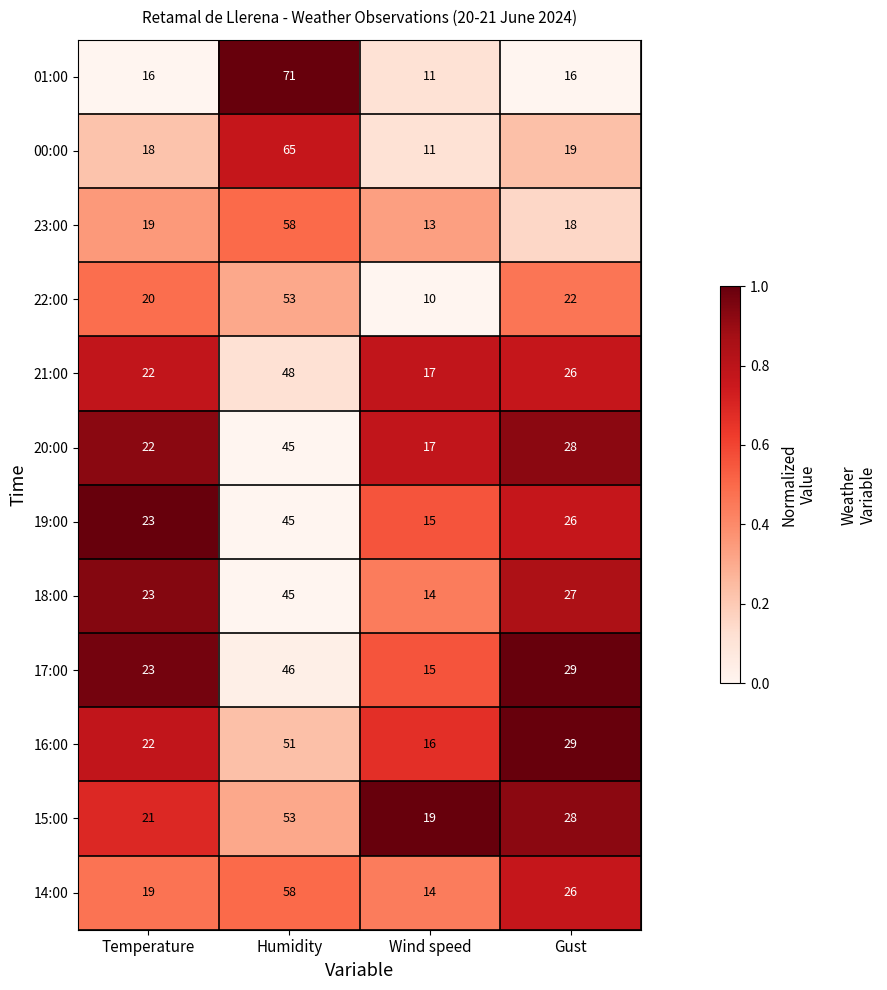

How many 21:00 values are between 22 and 48?

3